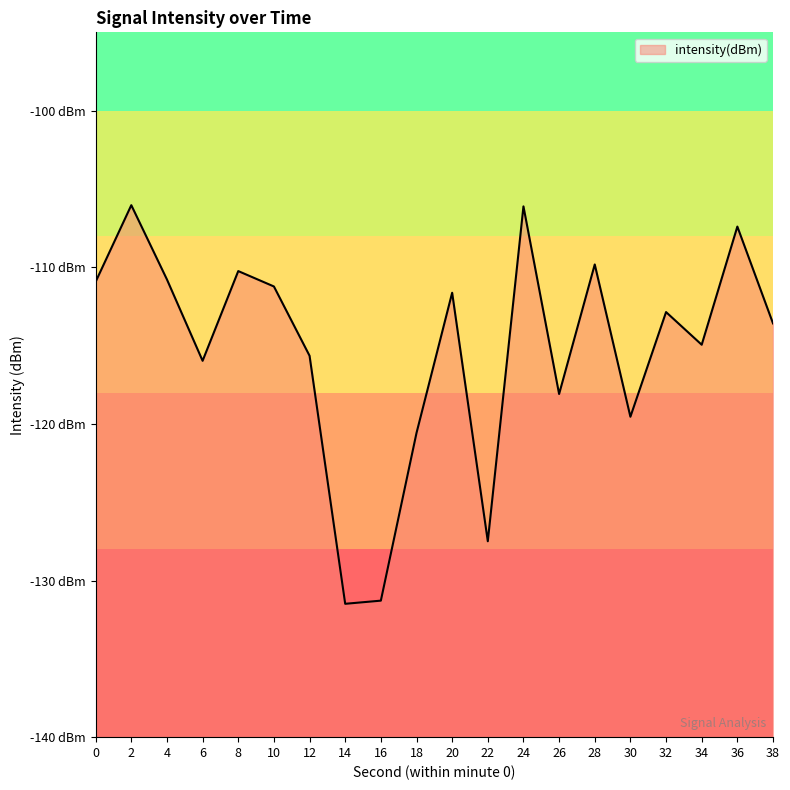

What is the value of the 13th point from the left?

-106.1